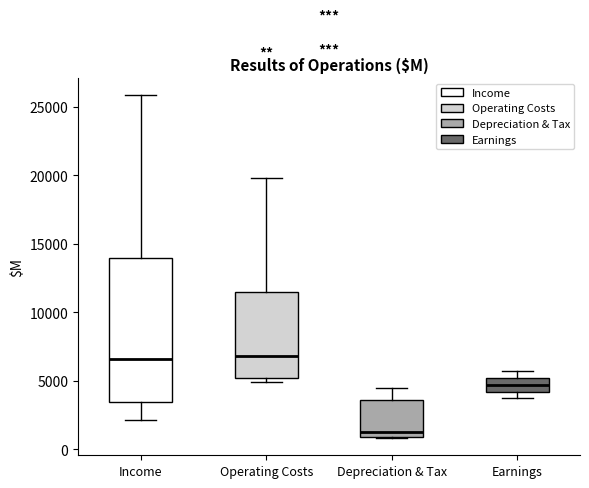

Which box has the lowest median line?

Depreciation & Tax